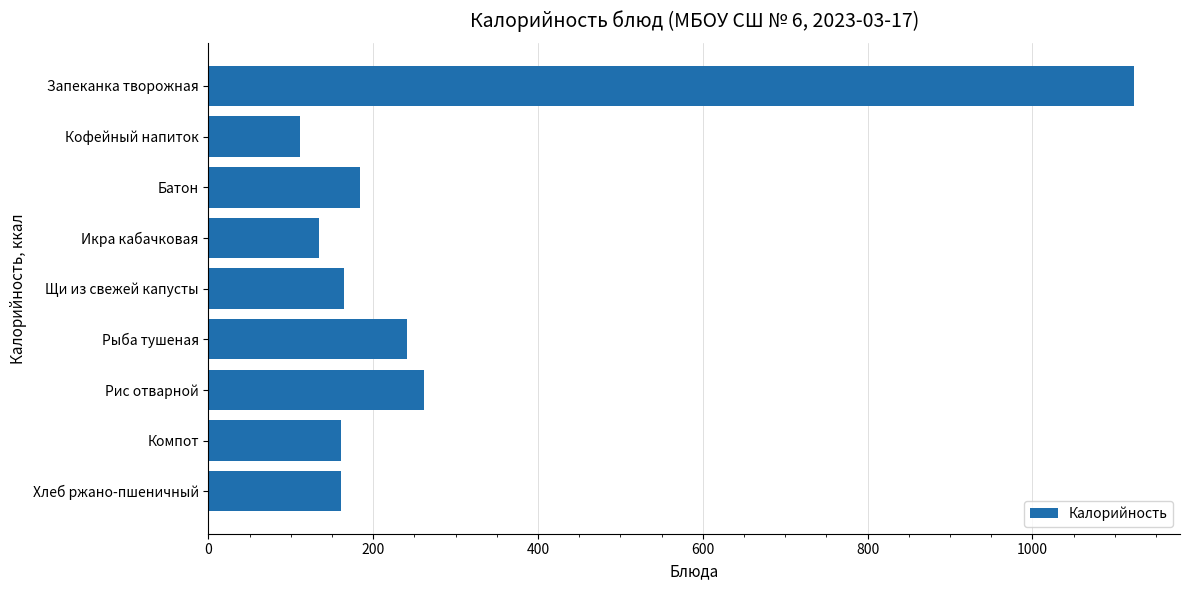

What is the value of the 6th bar from the top?

240.7